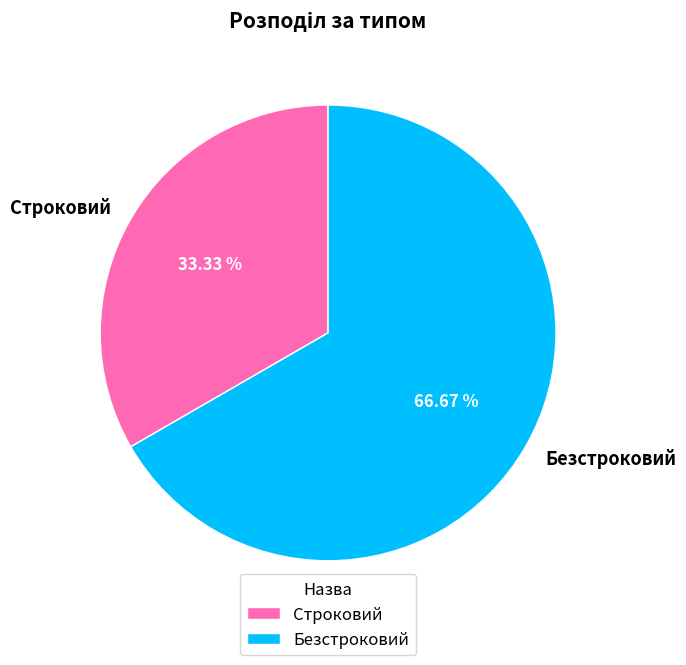

Which slice represents more than half of the pie?

Безстроковий